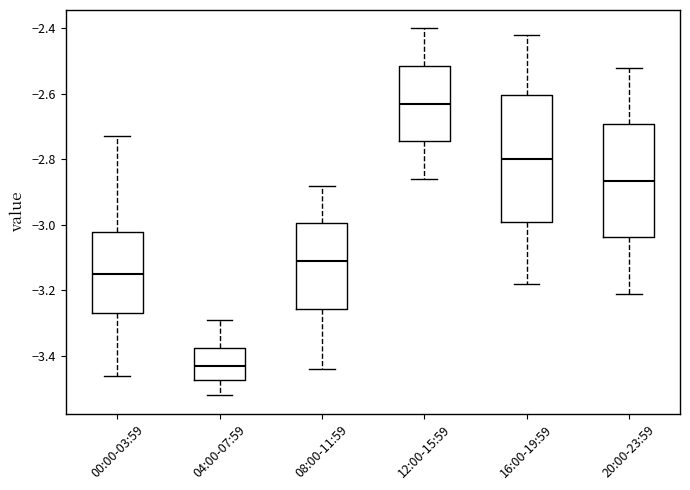

Where does the lower whisker of the box for 16:00-19:59 end on the y-axis? The values are not printed on the chart, so give them approximately, as read against the axis.

-3.18